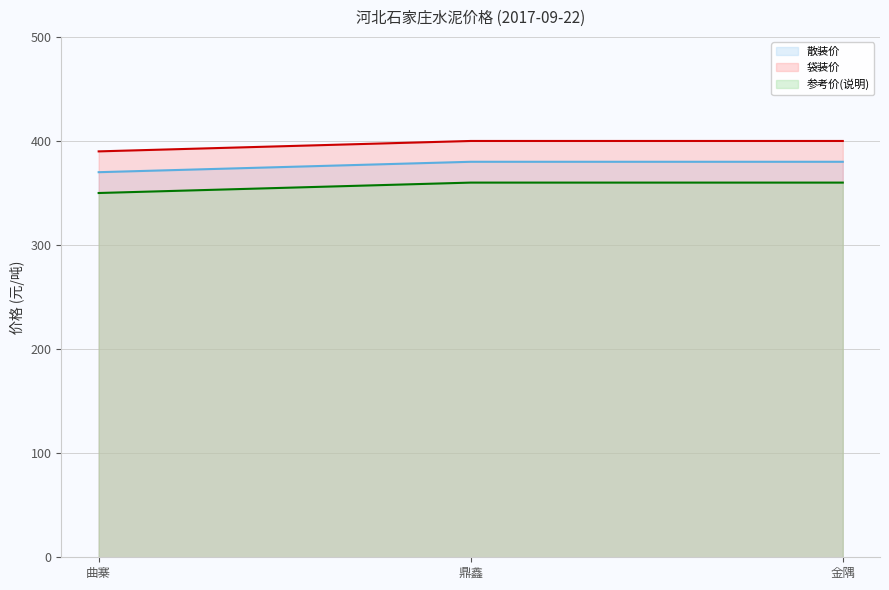

What is the average value of the 袋装价 series?

397